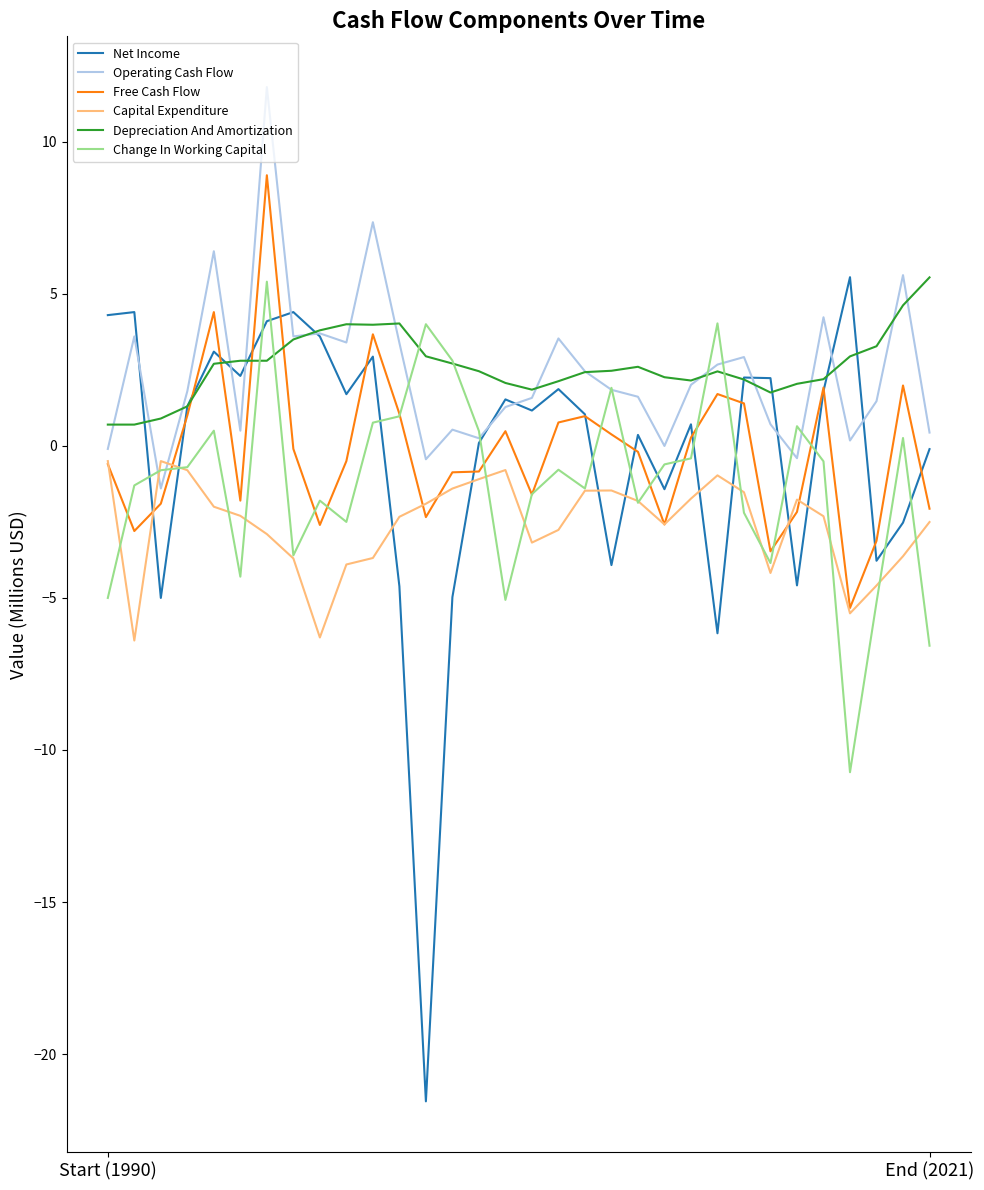

What is the sum of all Net Income values?

-7.9